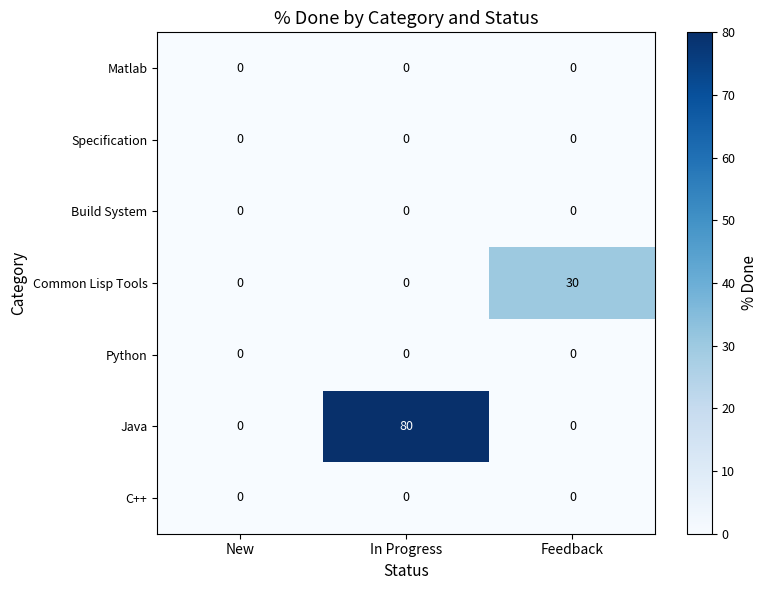

What is the difference between the highest and lowest values at In Progress?

80